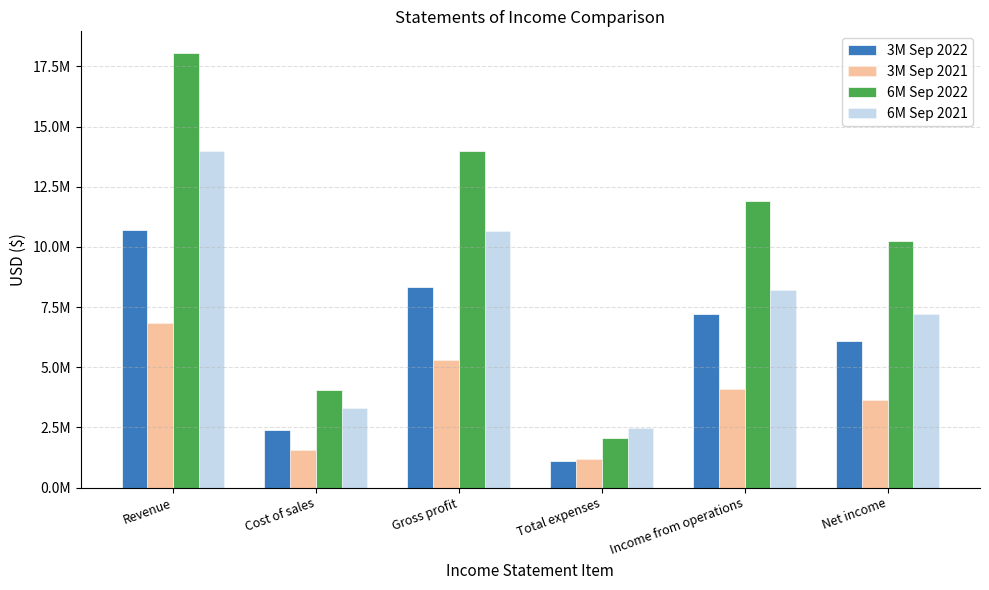

At which category is the sum across all series the highest?

Revenue